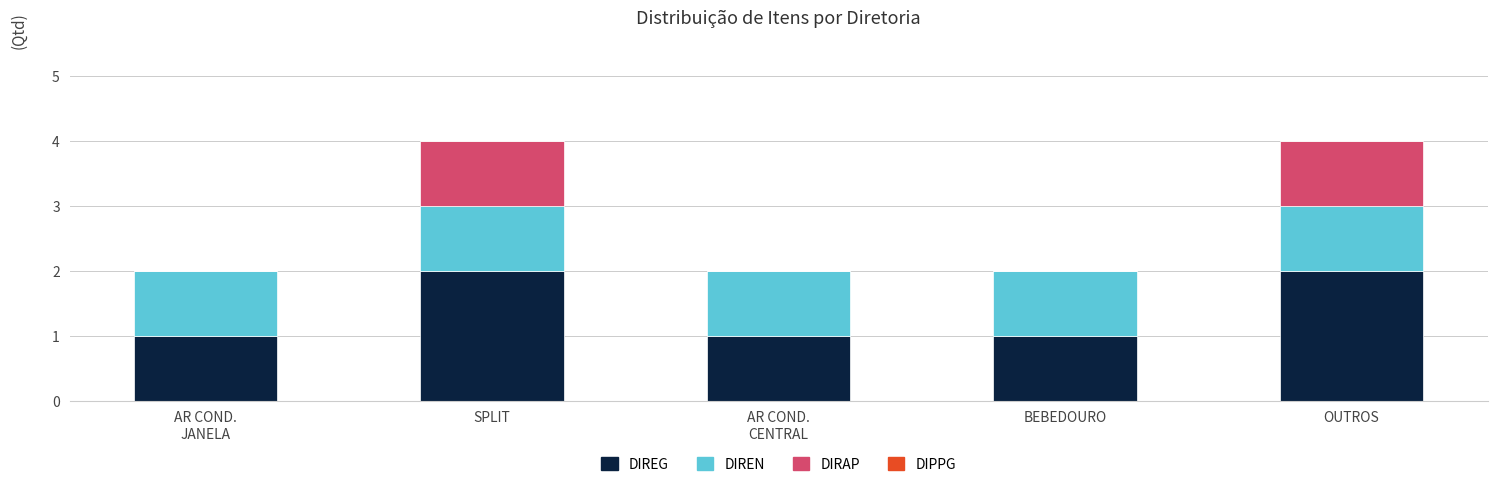

What is the sum of all DIREG values?

7